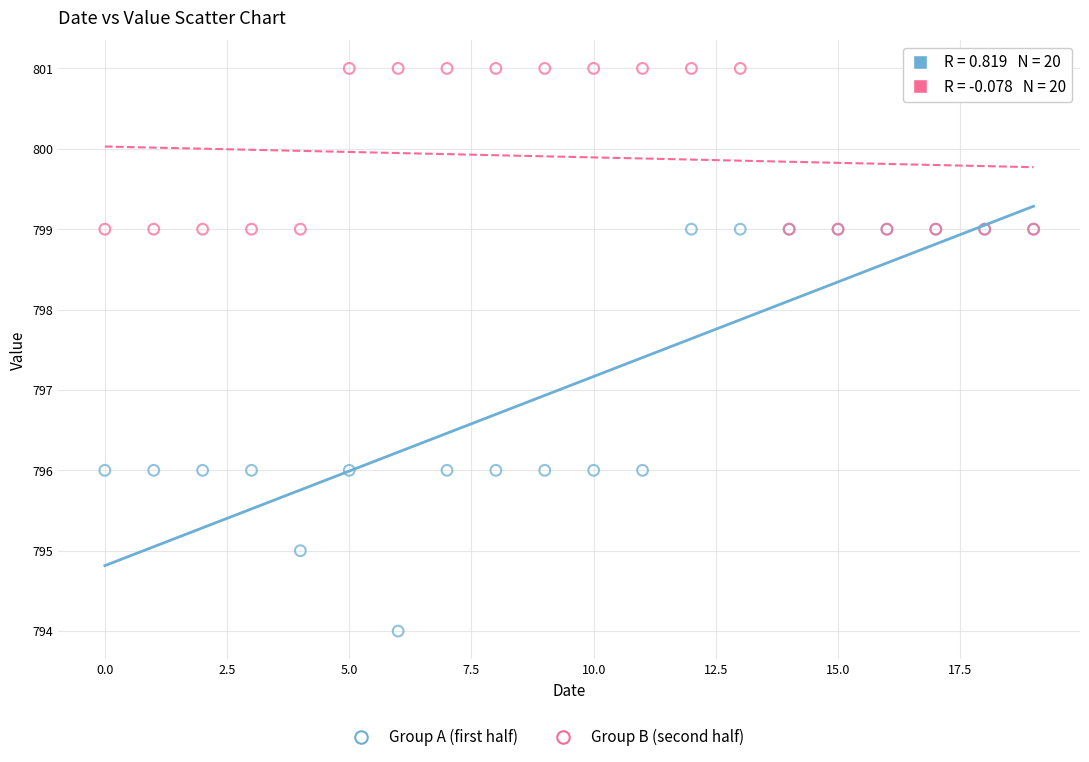

Which series reaches the maximum Y coordinate?

Group B (second half)